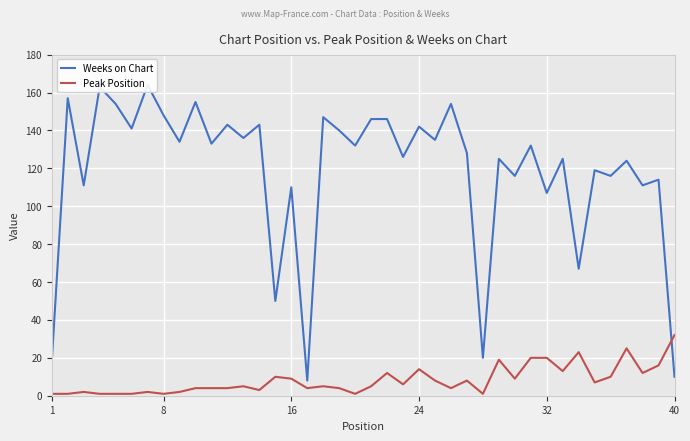

What is the sum of all Weeks on Chart values?

4750